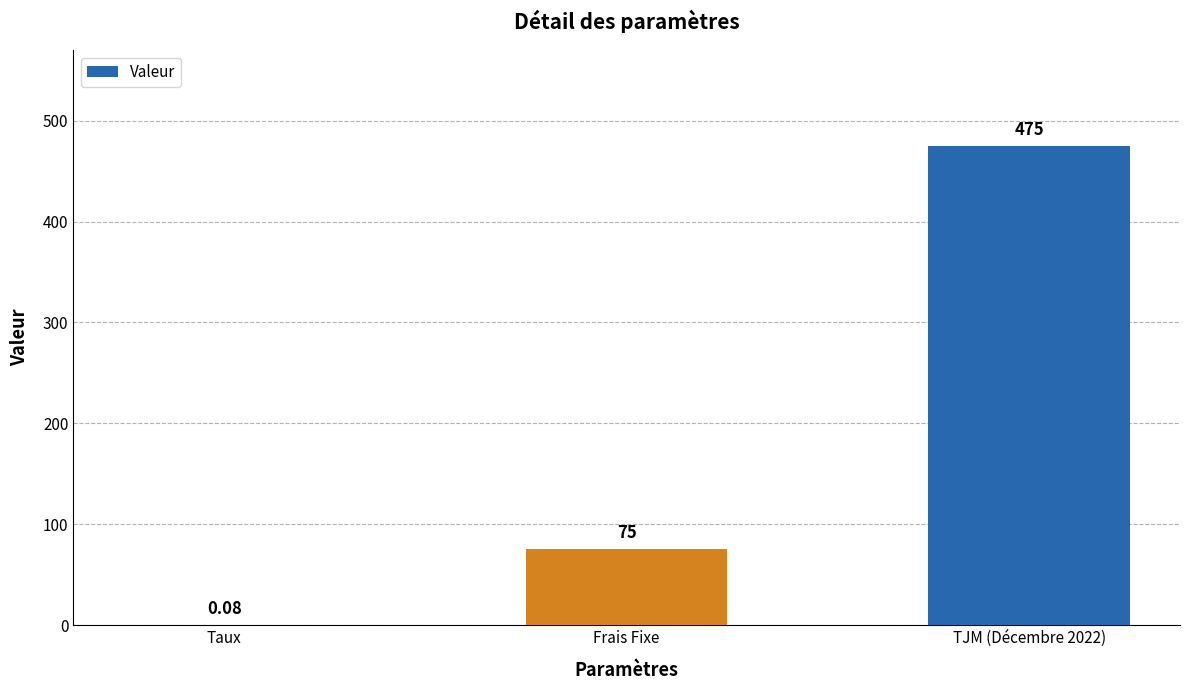

At which label is the value closest to 237?

Frais Fixe